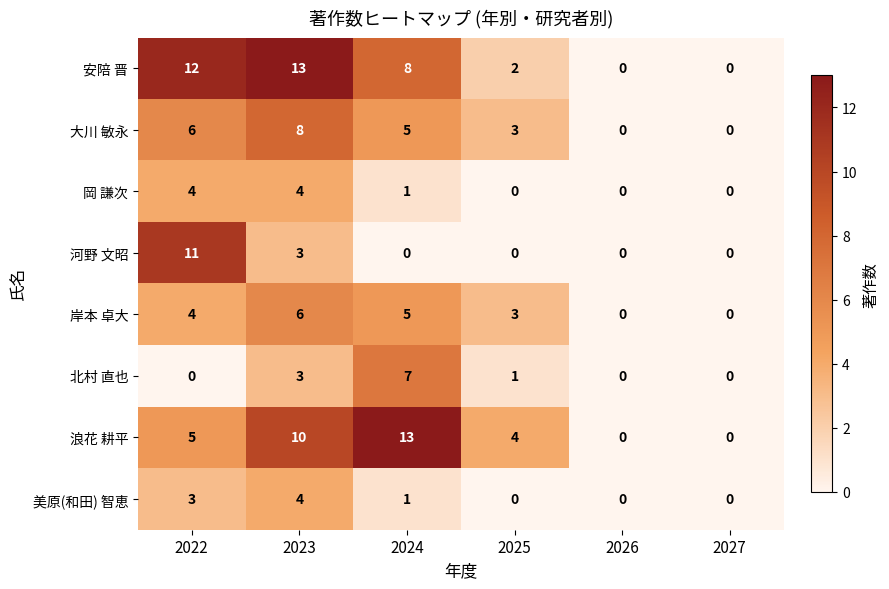

At which category is the sum across all series the highest?

2023